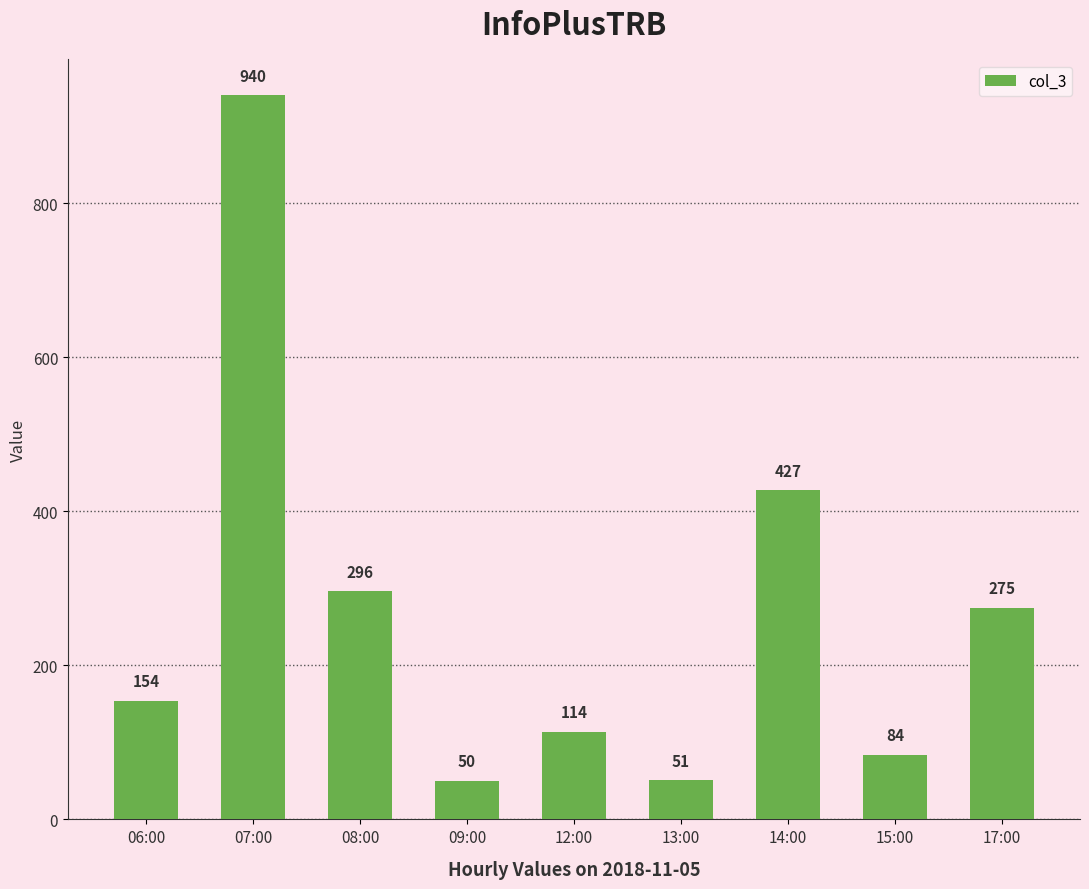

What is the average value?

266